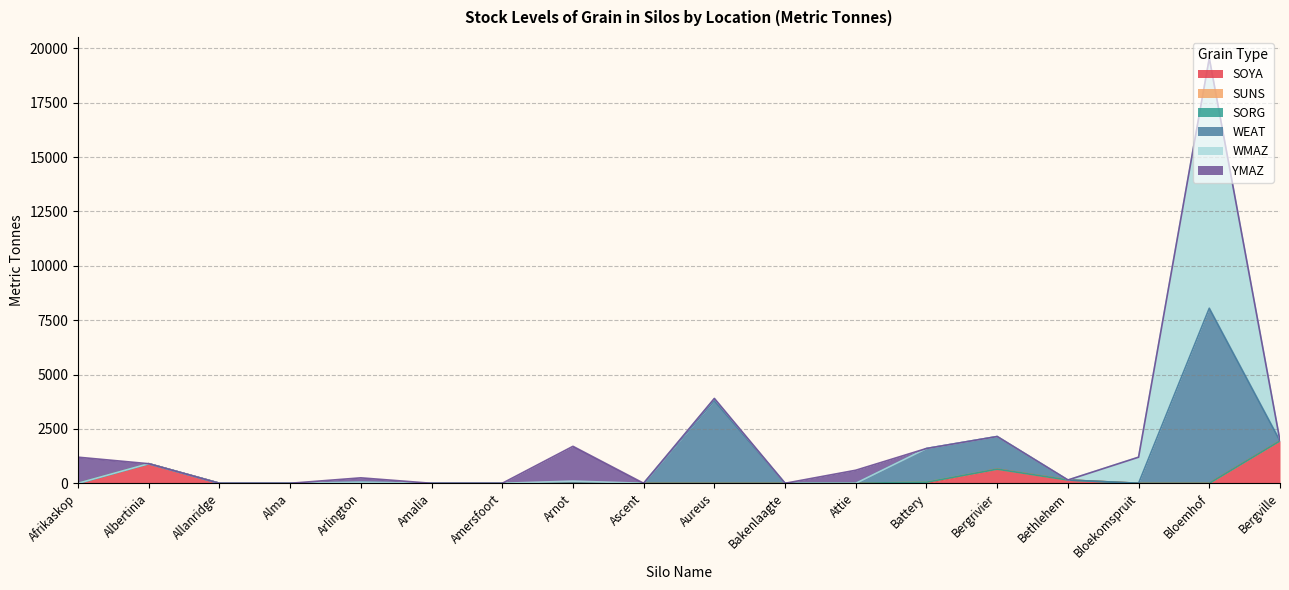

What is the label of the 17th point from the right?

Albertinia